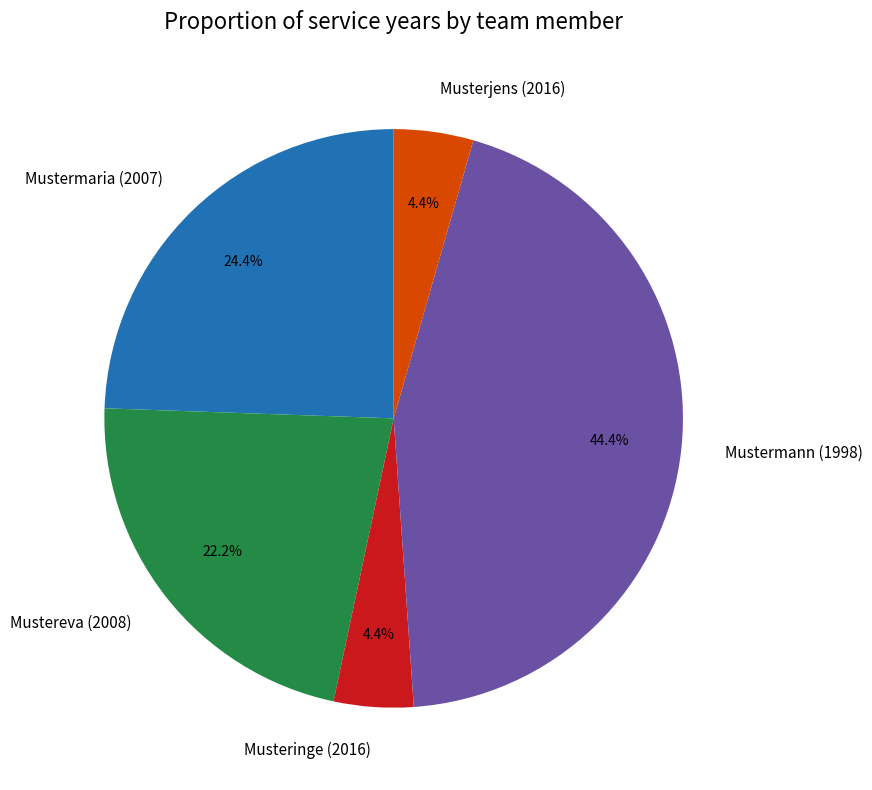

Combined, do Mustereva (2008) and Musteringe (2016) account for over 50%?

No